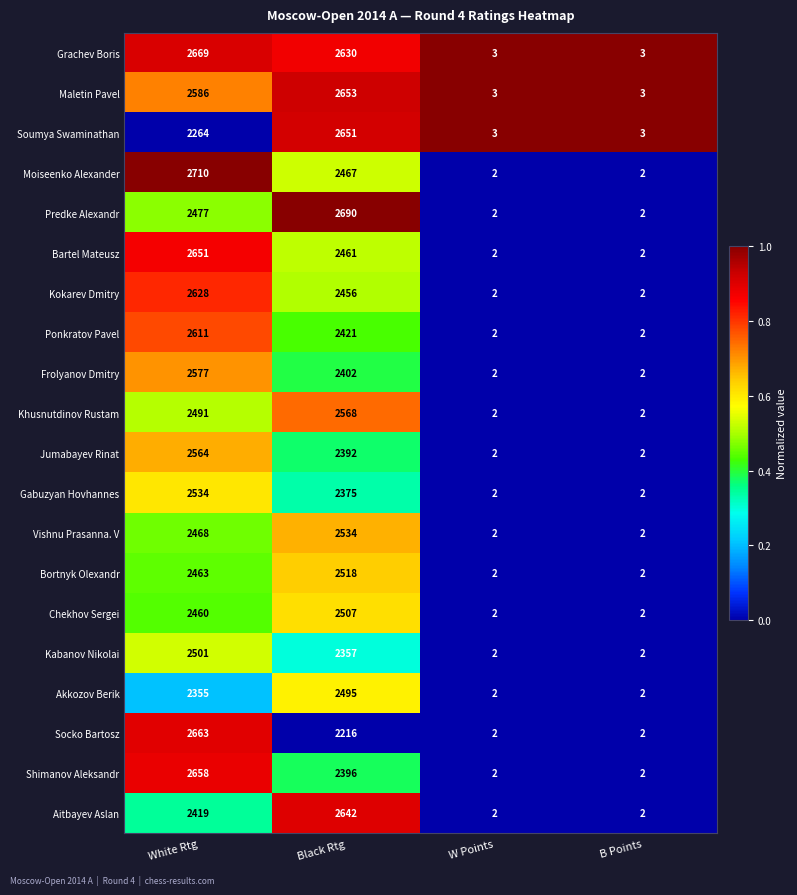

Where does the Shimanov Aleksandr series first go above 2396?

White Rtg